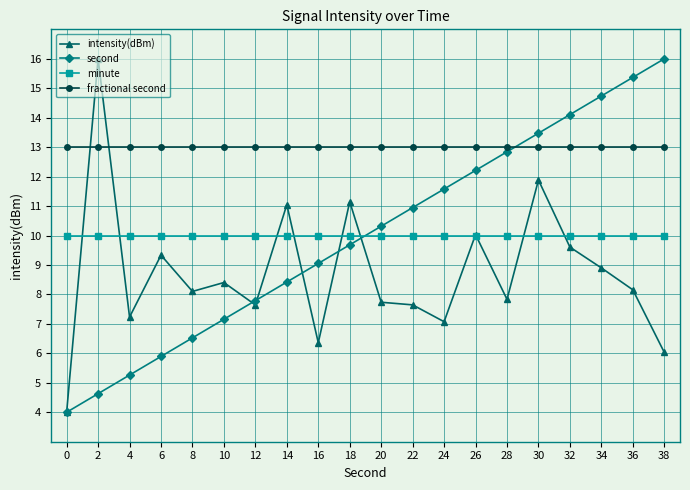

What is the difference between the highest and lowest values at 2?

11.4